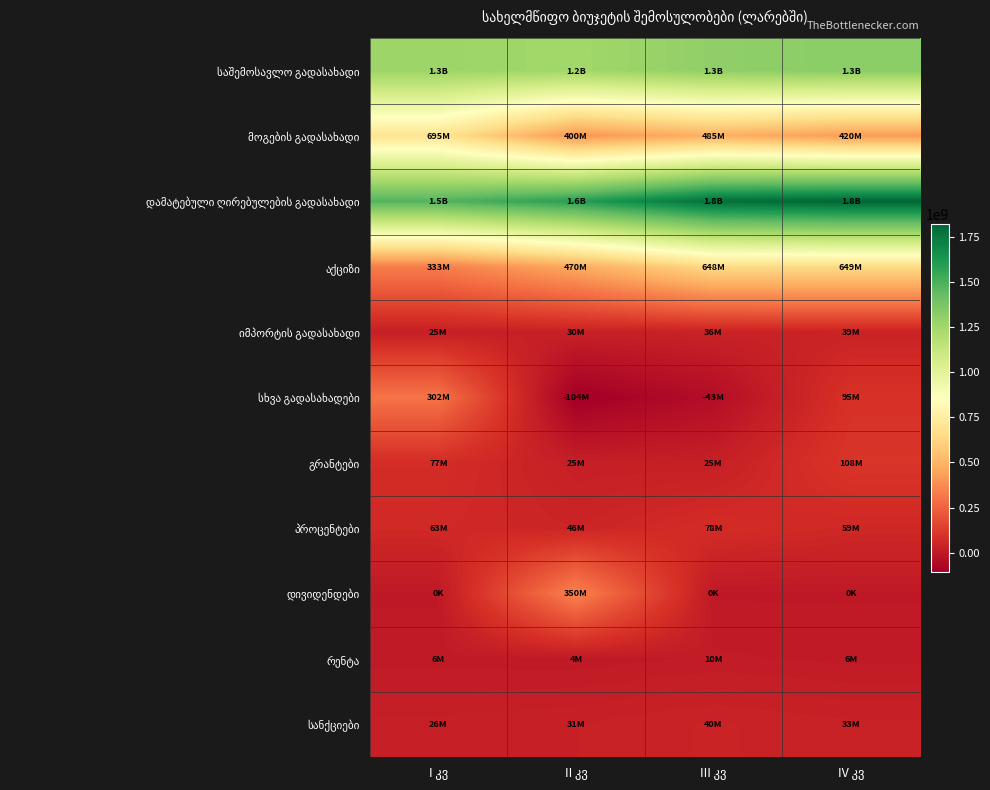

How many series are shown in this chart?

11